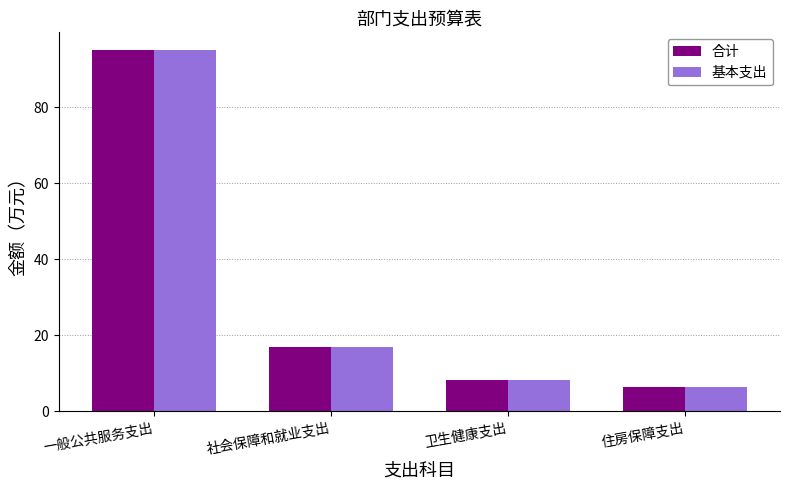

At which label does 基本支出 reach its peak?

一般公共服务支出